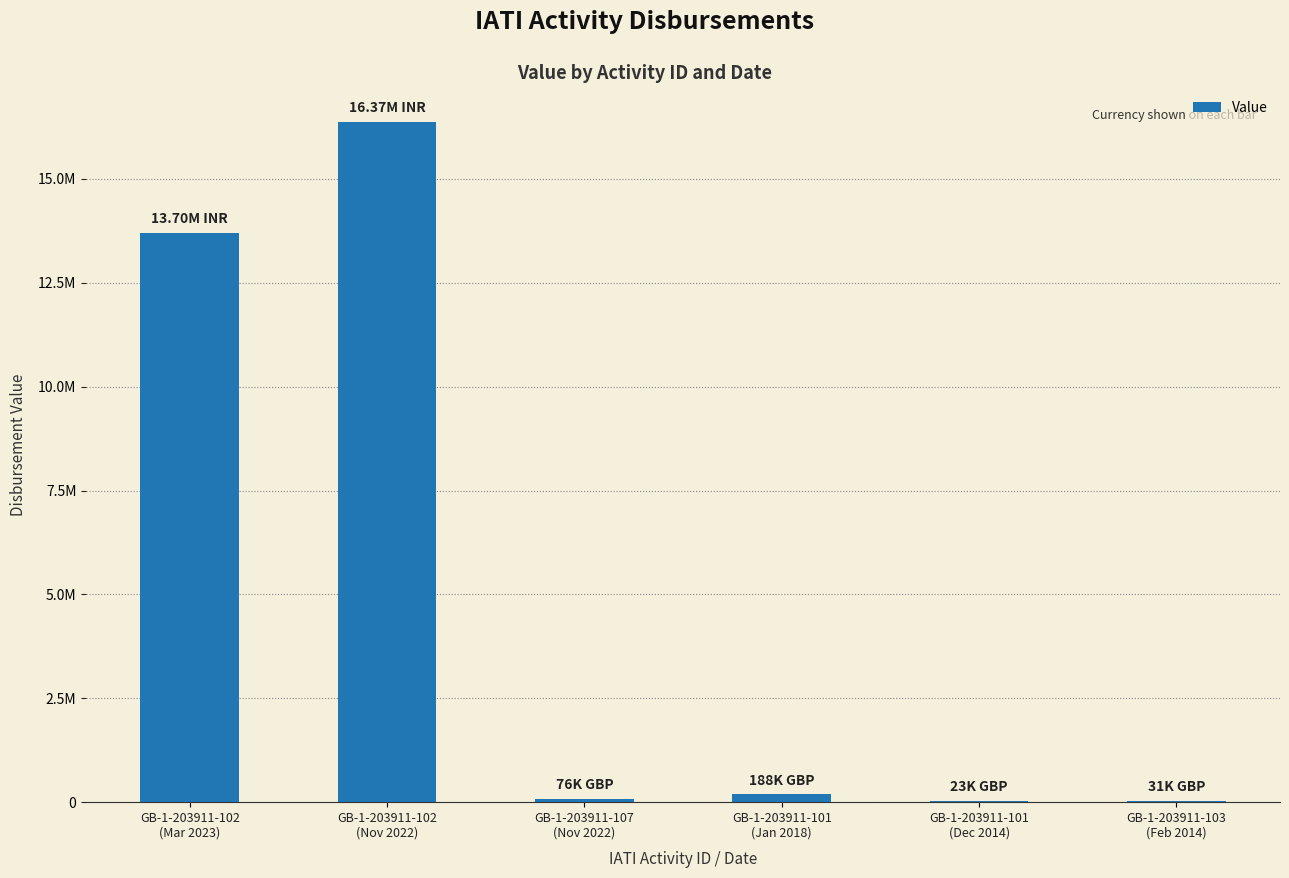

At which label does the data first exceed 188462?

GB-1-203911-102
(Mar 2023)